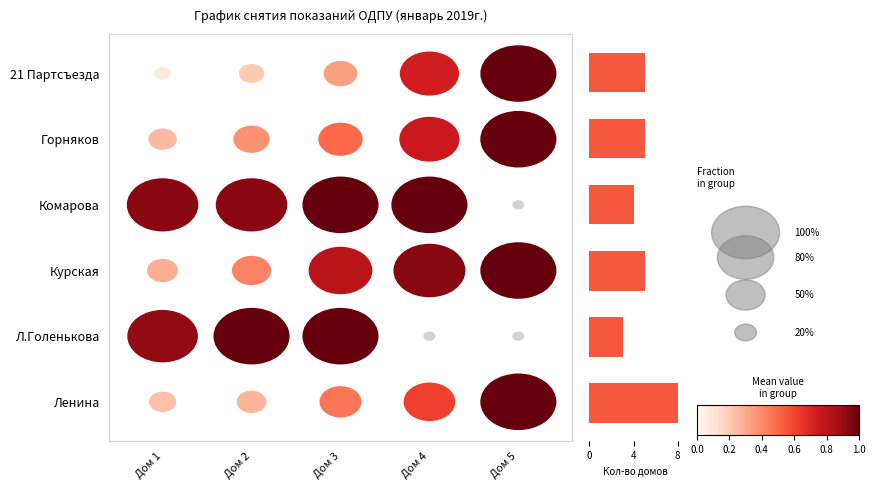

Reading bottom to top, what are all the values shown in this chart?

8	3	5	4	5	5